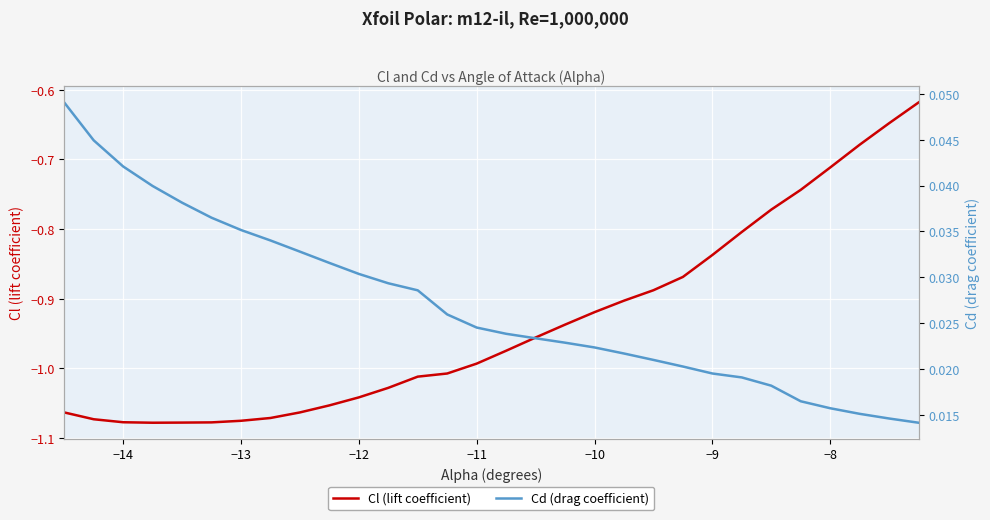

What is the difference between the maximum and second lowest values in the Cl (lift coefficient) series?

0.5